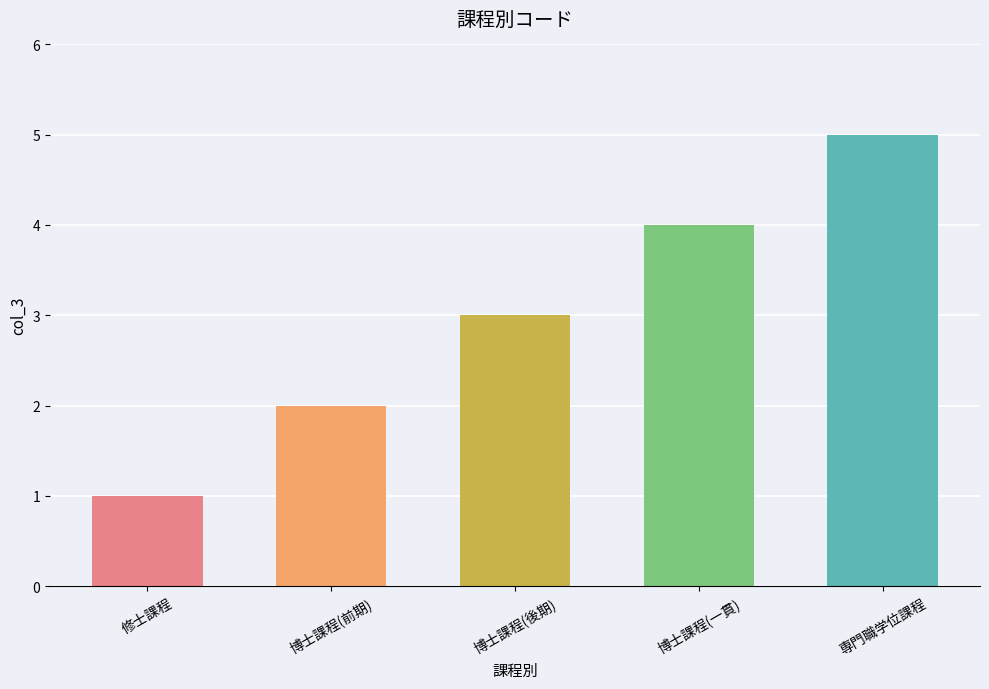

Reading left to right, list all the values displayed in this chart.

1	2	3	4	5